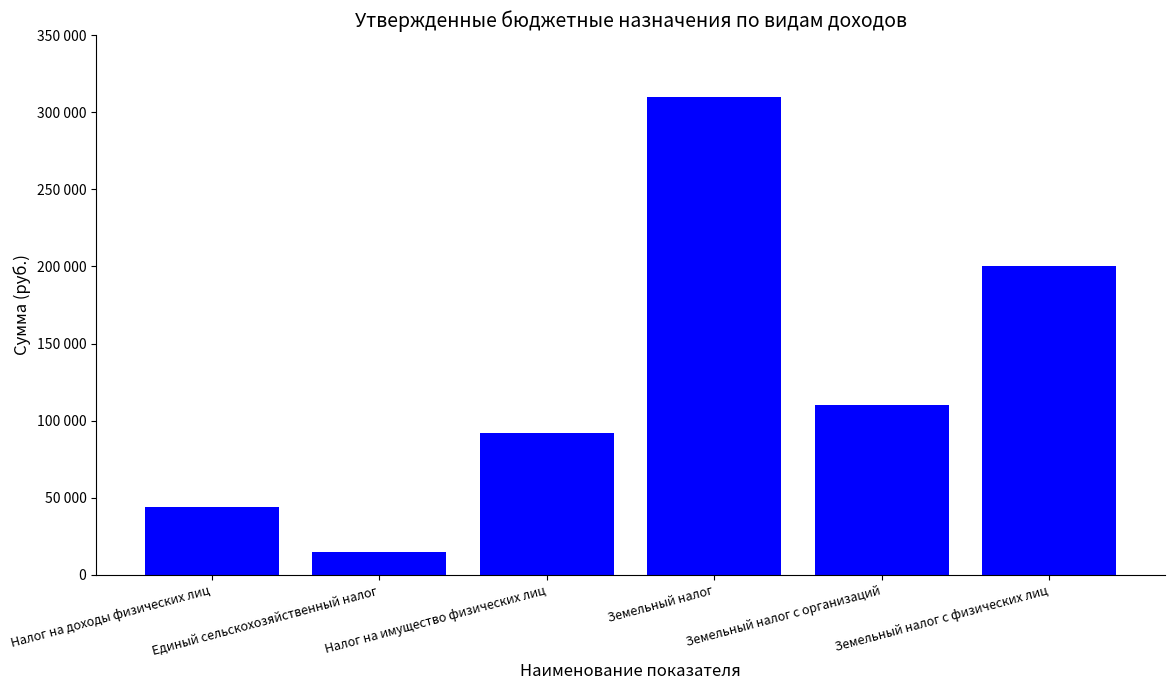

Does the chart contain any negative values?

No